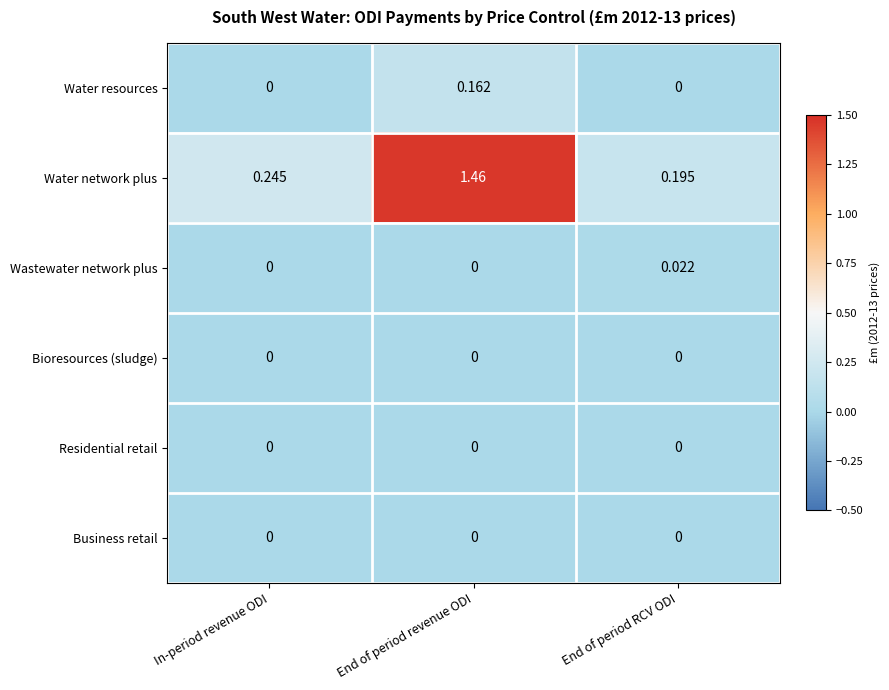

Which series has the largest total across all categories?

Water network plus